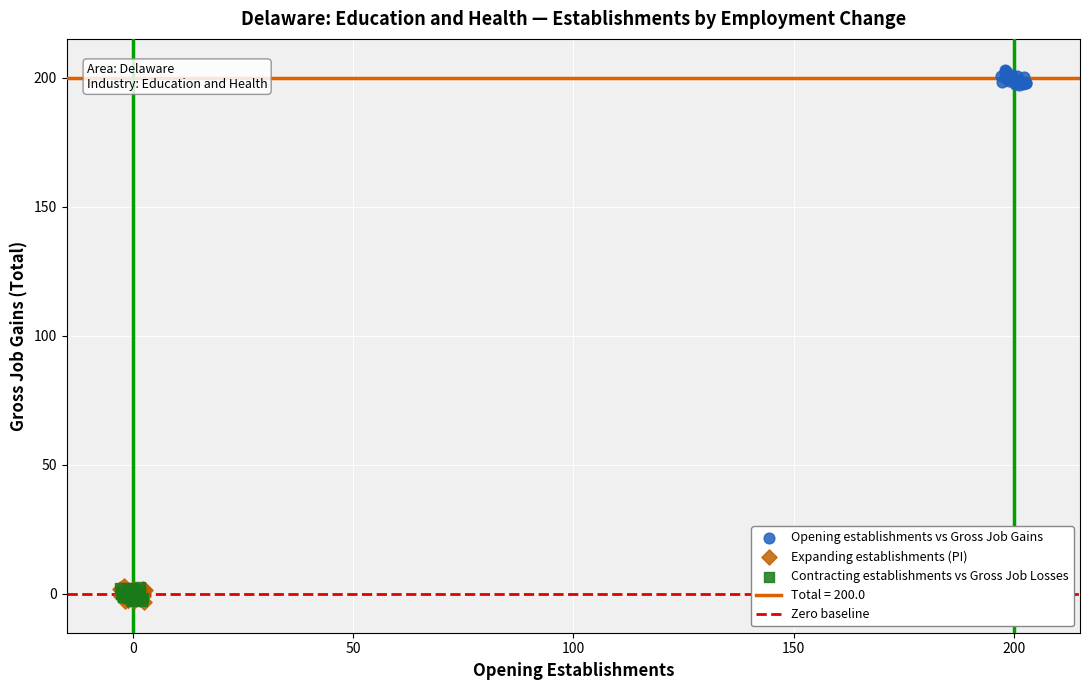

Which series contains the highest Y value?

Opening establishments vs Gross Job Gains